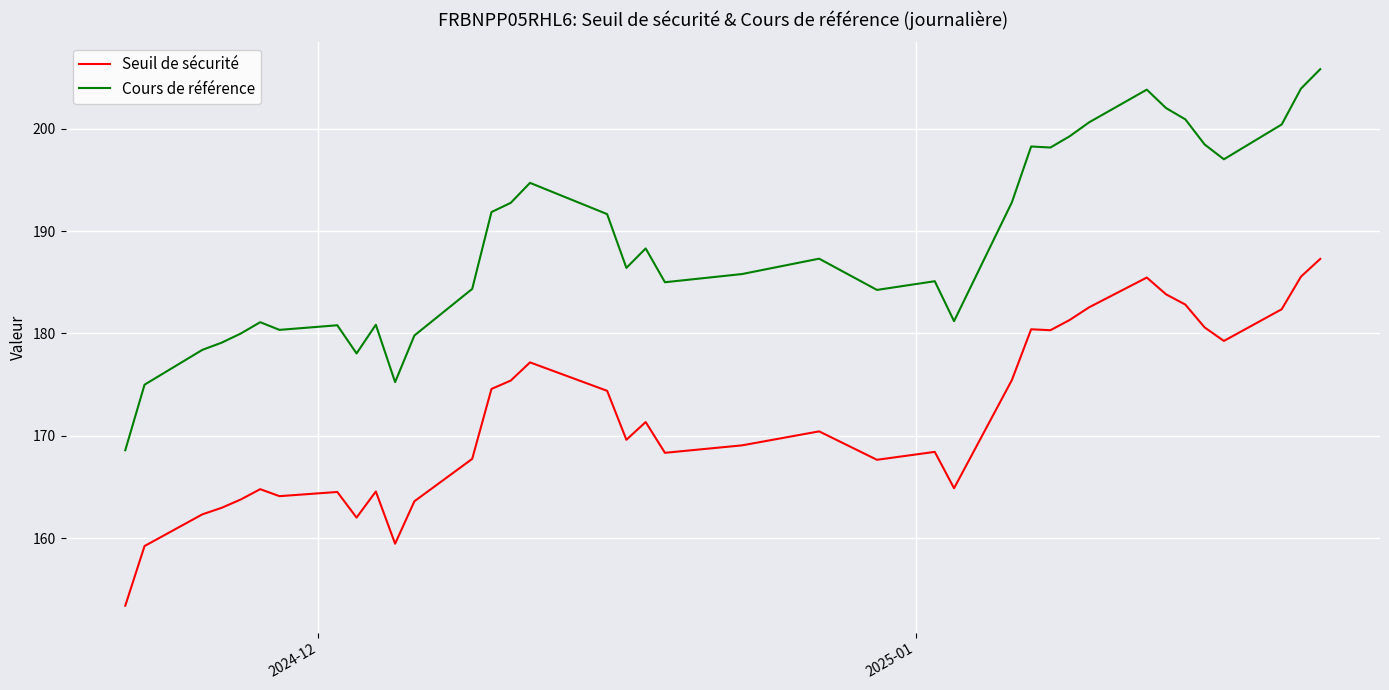

Which series has the largest range (max minus min)?

Cours de référence